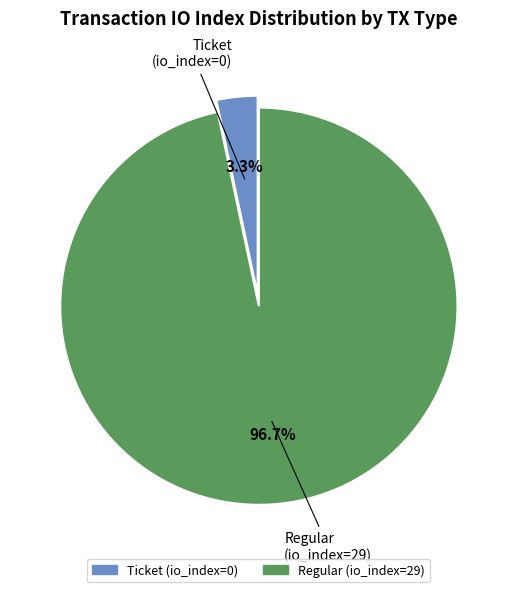

Combined, do Ticket (io_index=0) and Regular (io_index=29) account for over 50%?

Yes